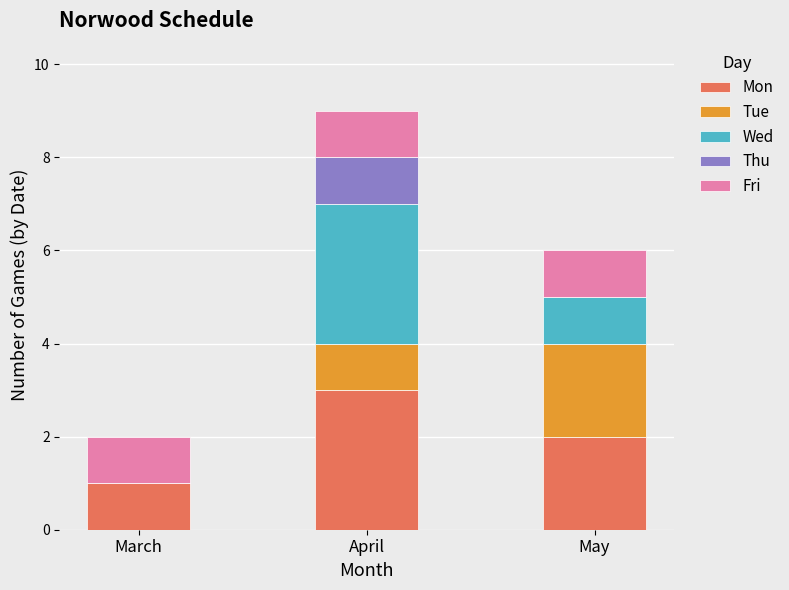

What is the total value across all series at May?

6